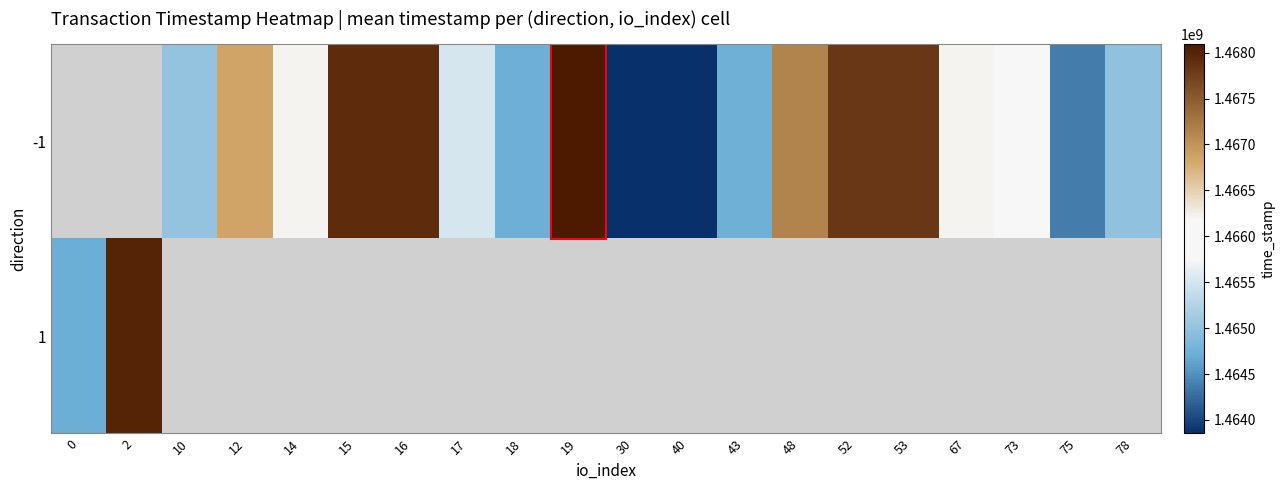

True or false: -1 has a value of 1466203098.0 at 67.

True